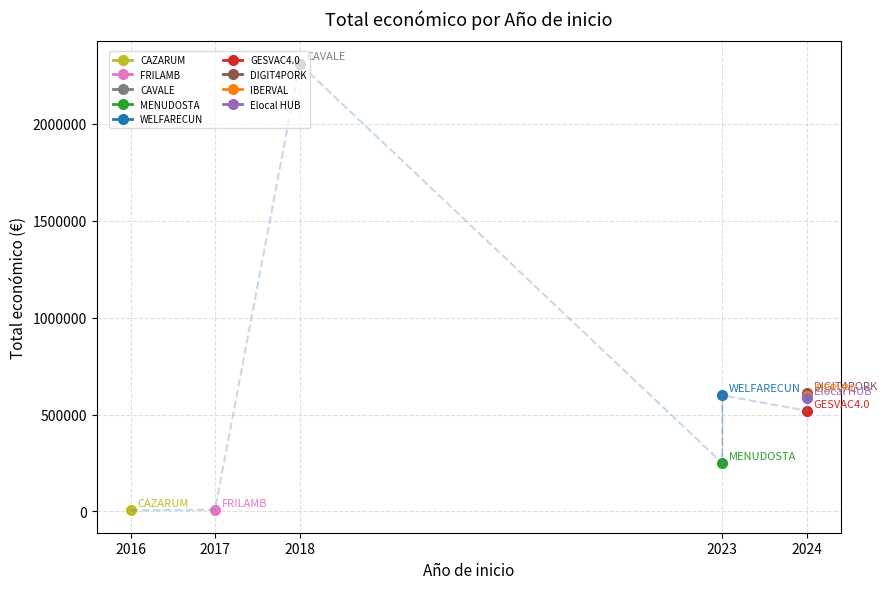

Where is the data nearest to the value 1157863?

2024